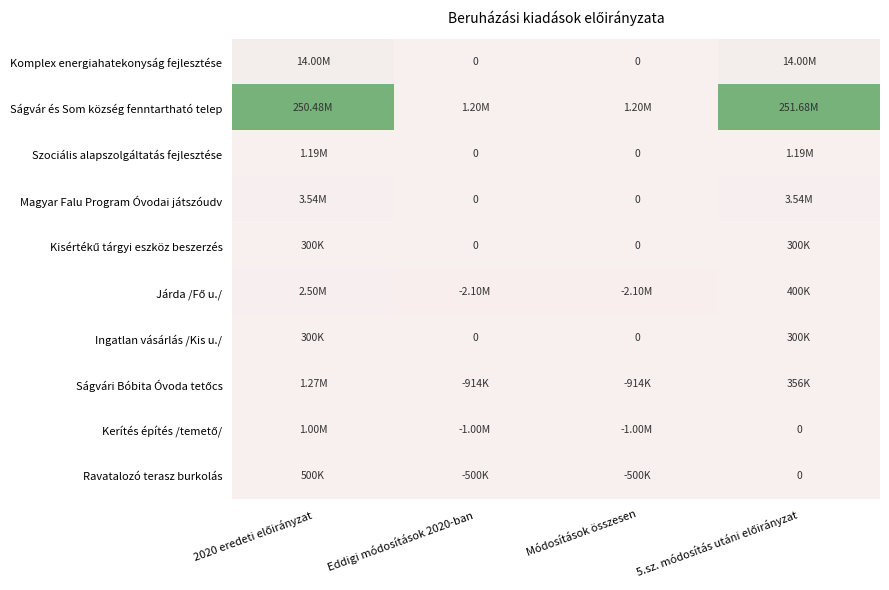

The Szociális alapszolgáltatás fejlesztése series shows 586264 at 5.sz. módosítás utáni előirányzat. True or false?

False